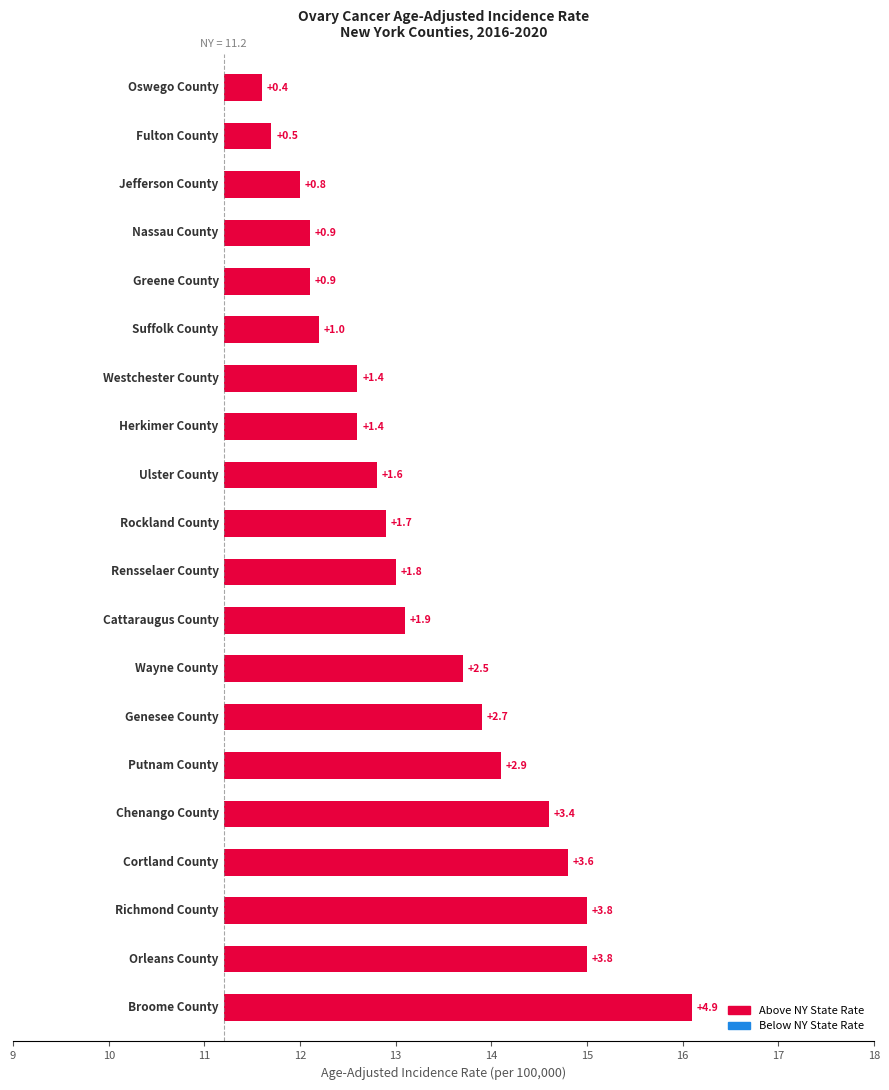

Are the bars grouped side by side (vs. stacked)?

No